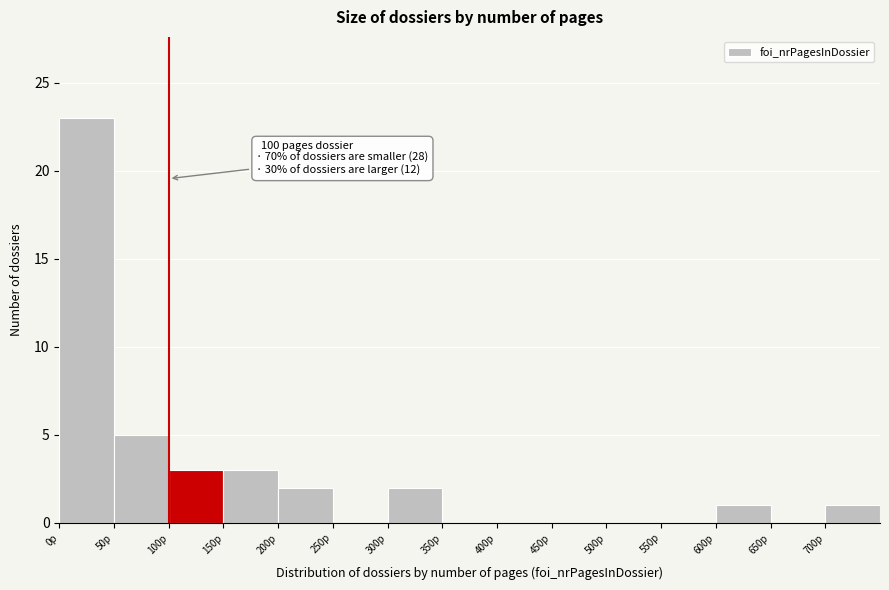

Which range on the x-axis has the tallest bar?

0 to 50